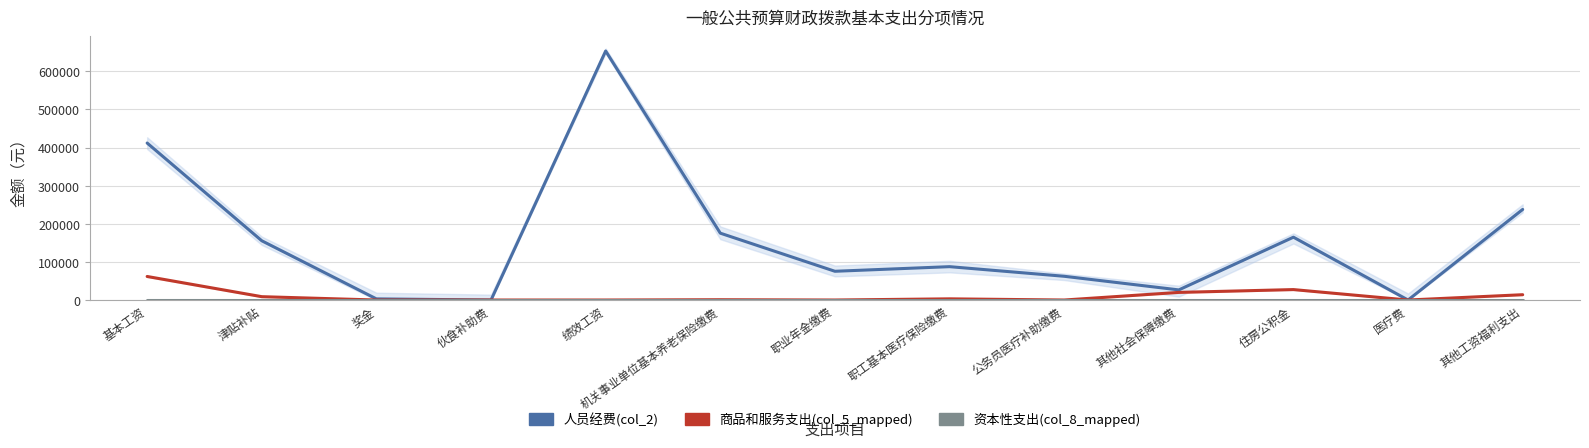

How many categories are shown in the chart?

13